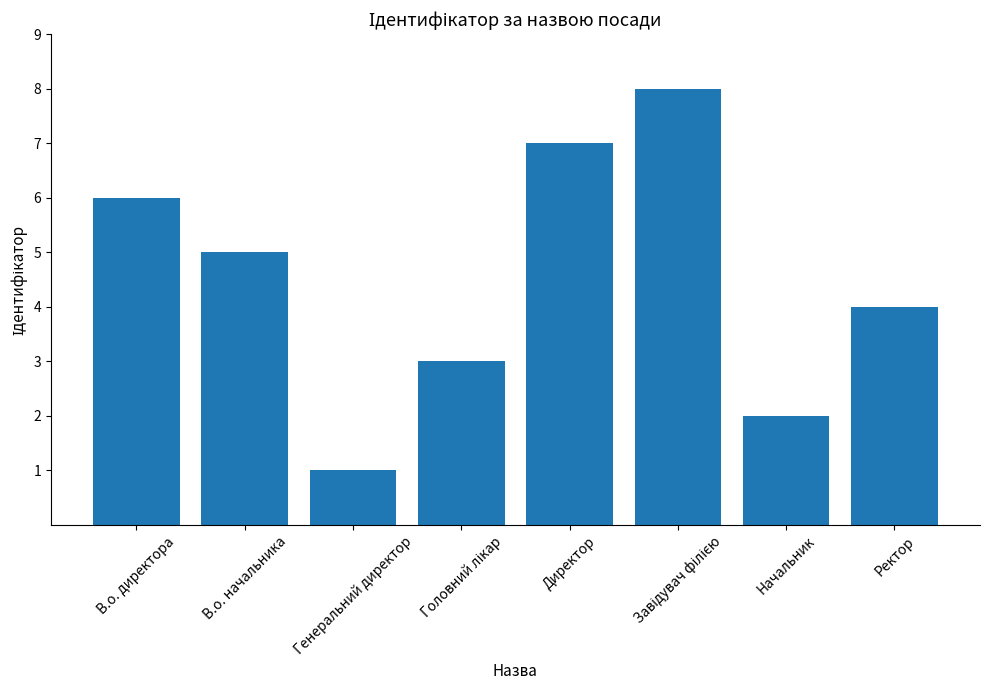

Which label corresponds to the smallest value in the chart?

Генеральний директор